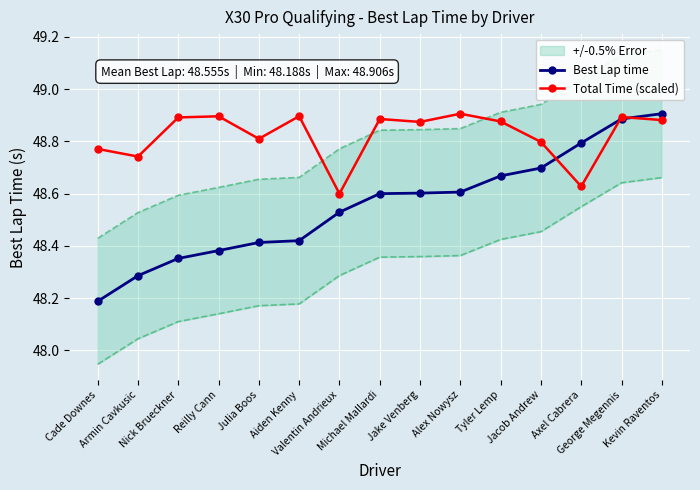

The value of Best Lap time at Julia Boos is 14.0. True or false?

False